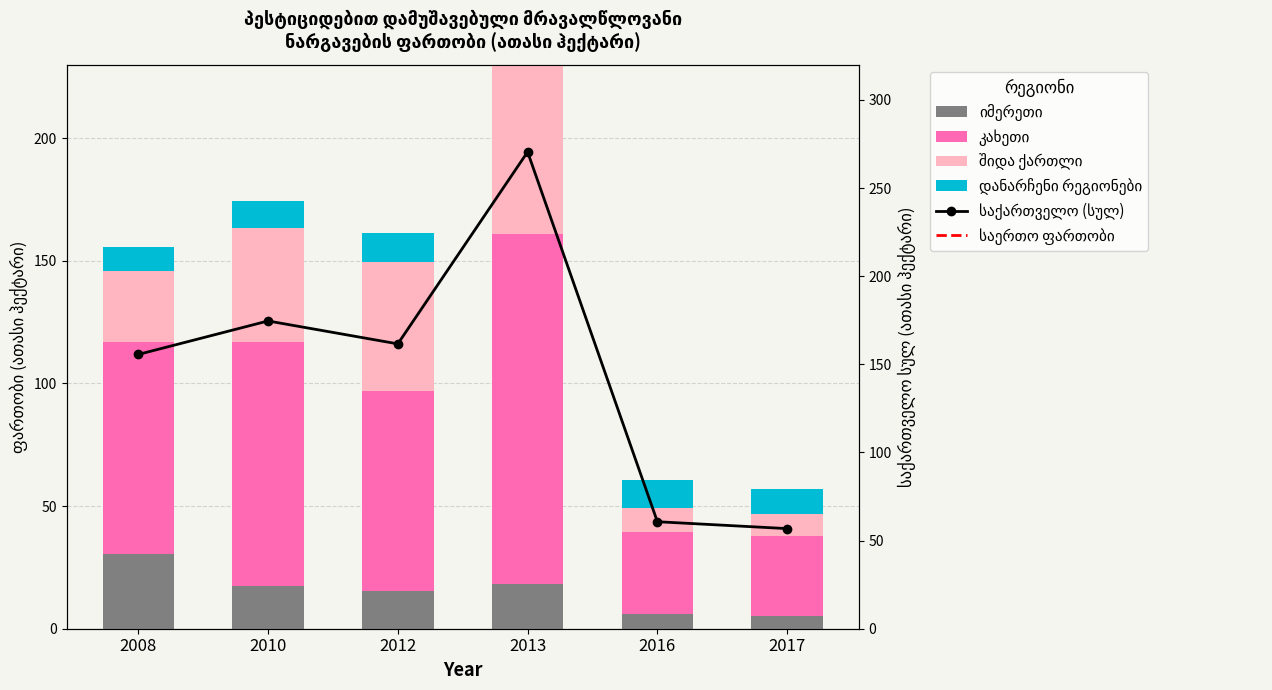

Which has a higher value, 2008 or 2013?

2008